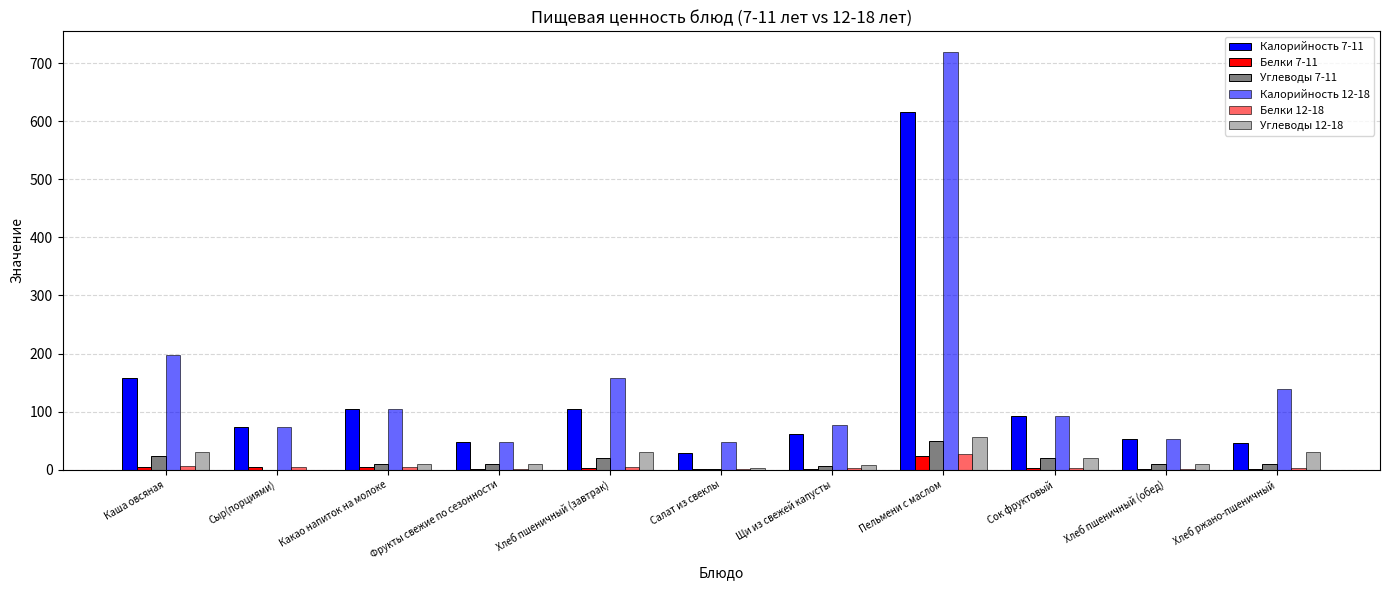

Between Какао напиток на молоке and Хлеб ржано-пшеничный, which series saw the biggest shift?

Калорийность 7-11